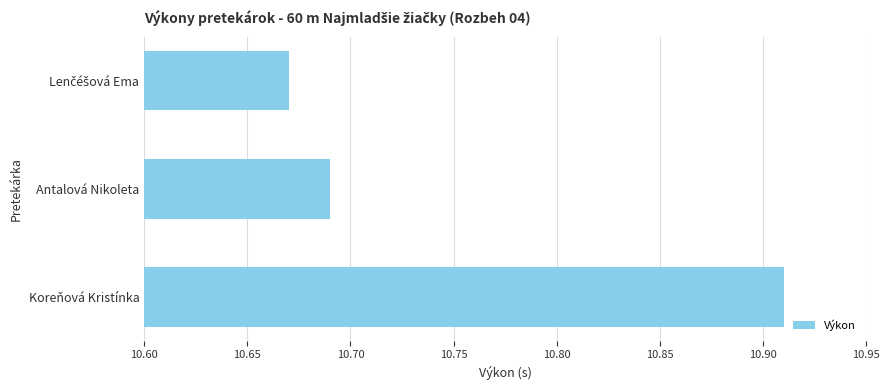

At which category does the chart reach its peak across all series?

Koreňová Kristínka